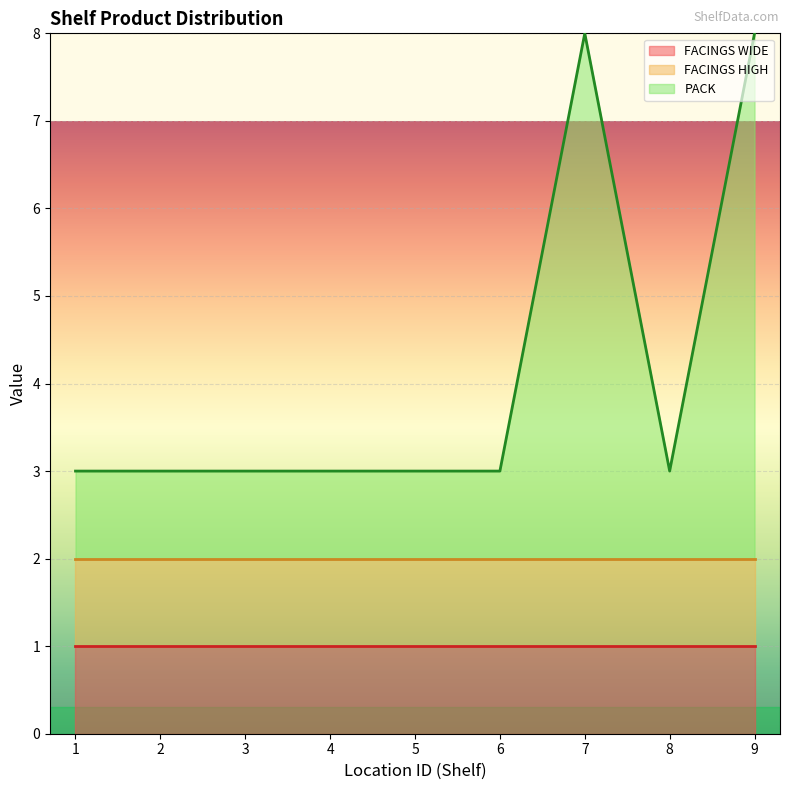

True or false: FACINGS HIGH and FACINGS WIDE cross at least once.

False